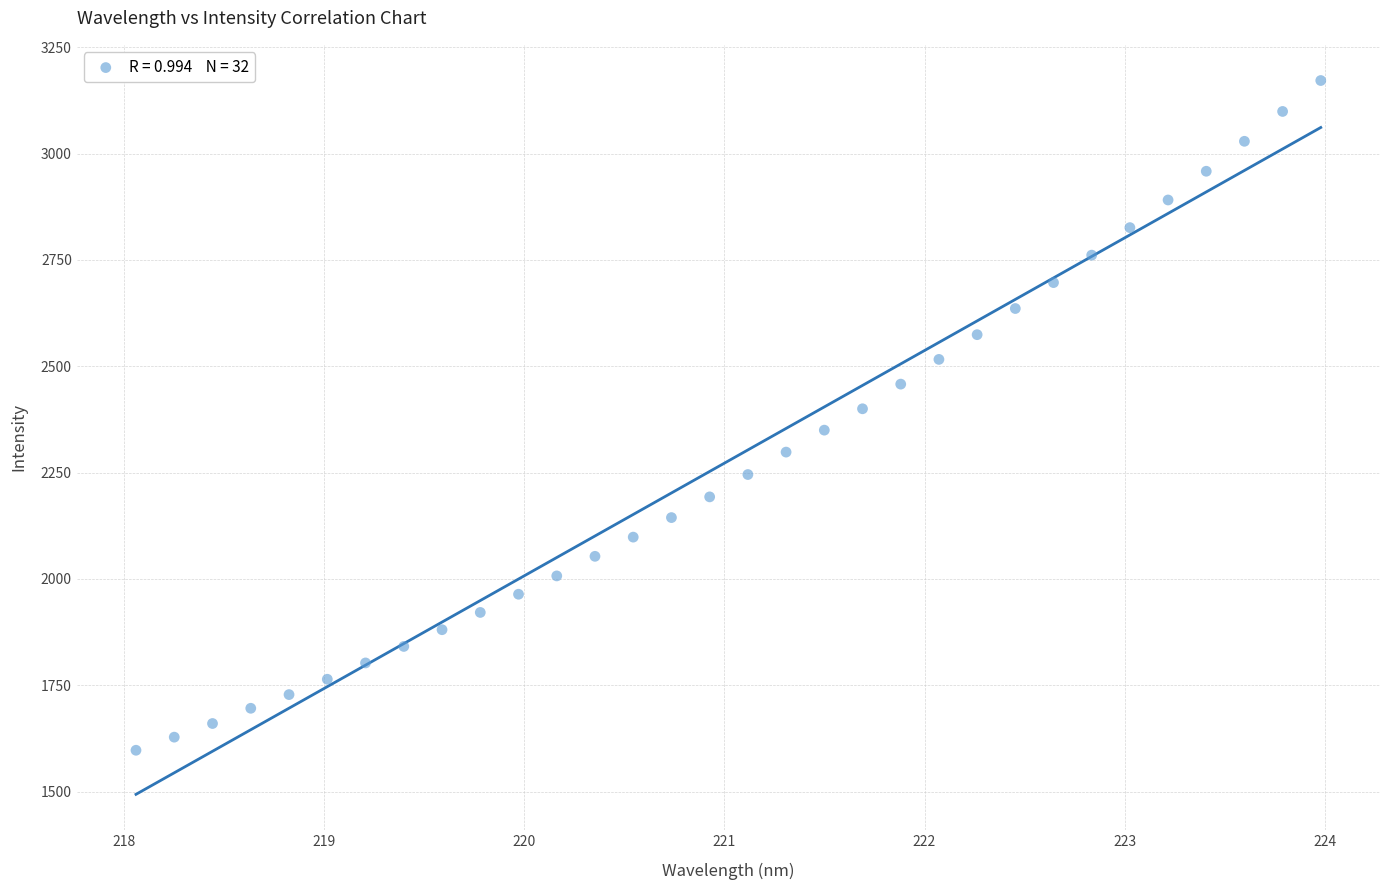

What is the range of Y values (max minus min)?

1574.5